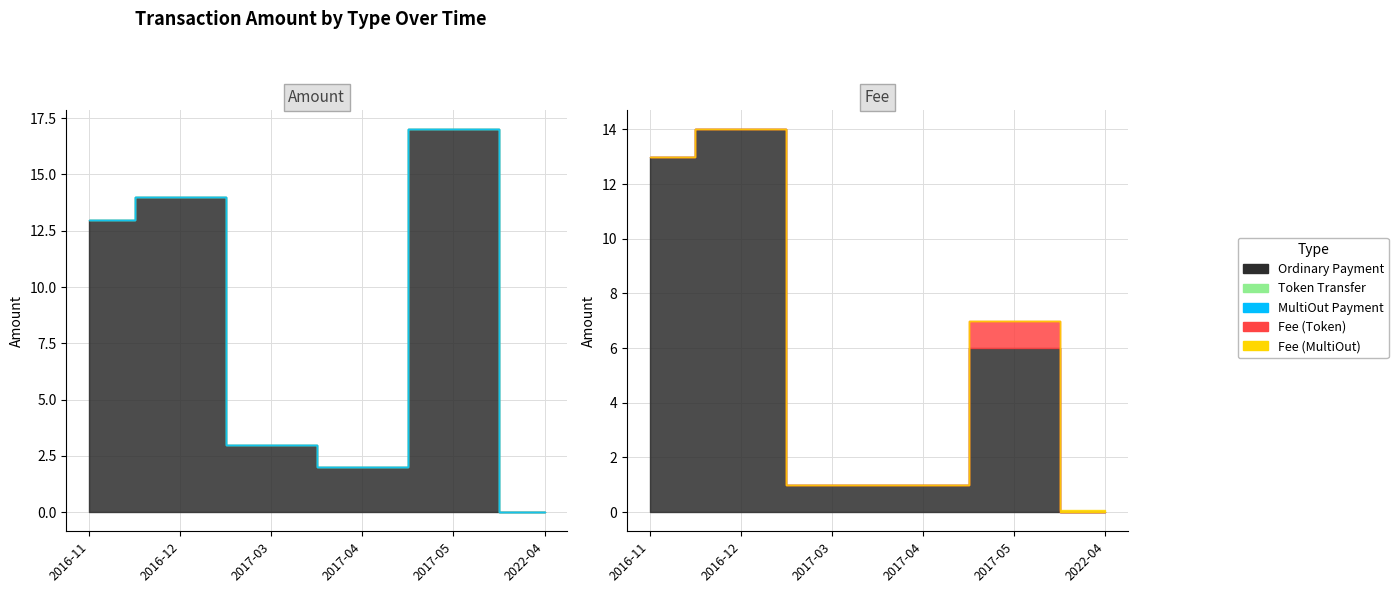

How many intersections are there between Ordinary Payment and MultiOut Payment?

1